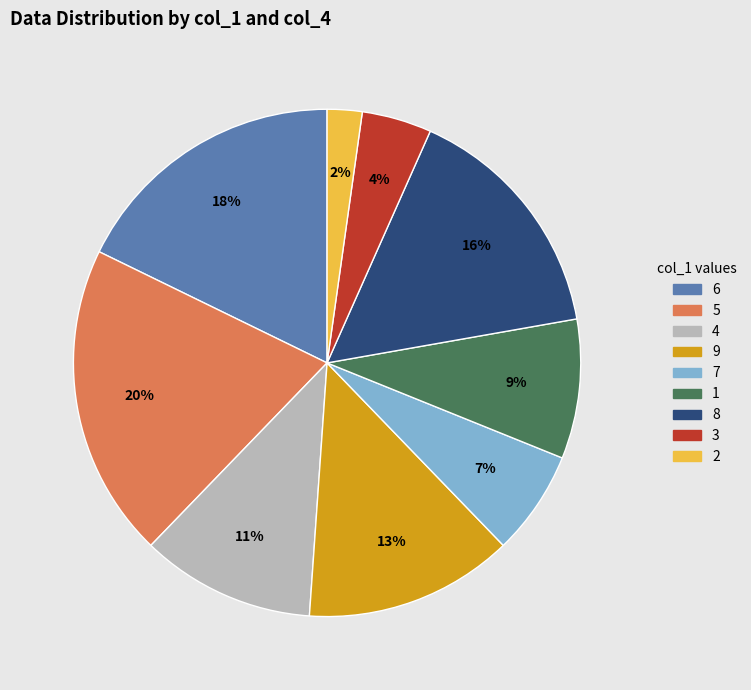

To the nearest percent, what portion does 3 represent?

4%